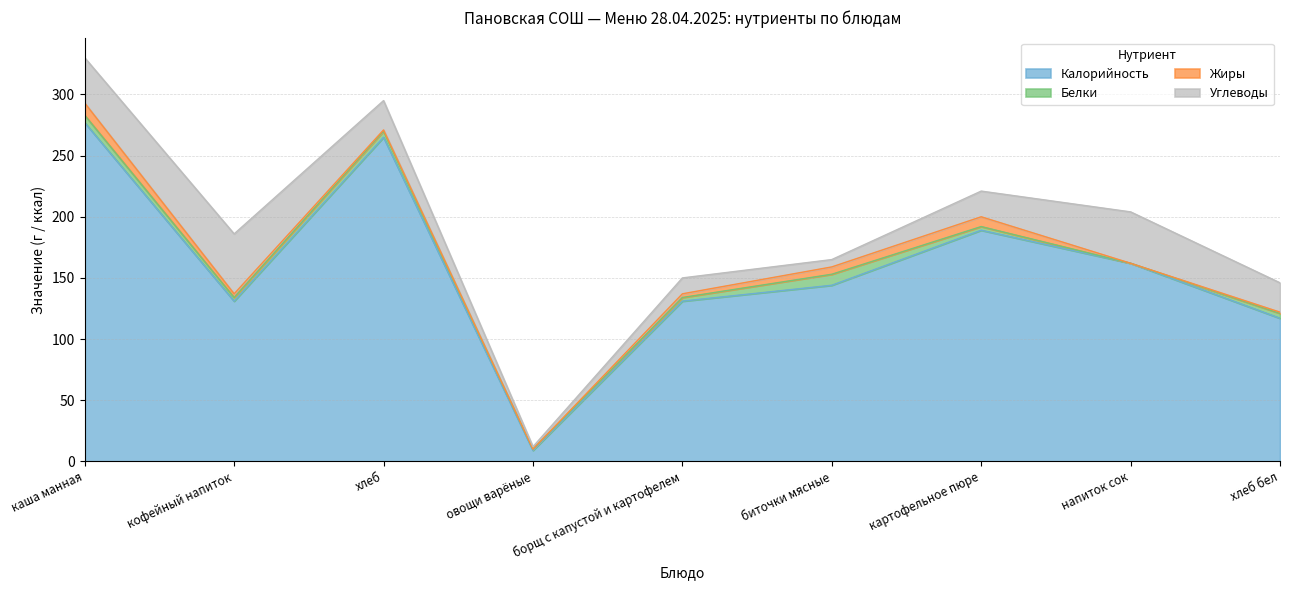

Between напиток сок and хлеб бел, which series saw the biggest shift?

Калорийность